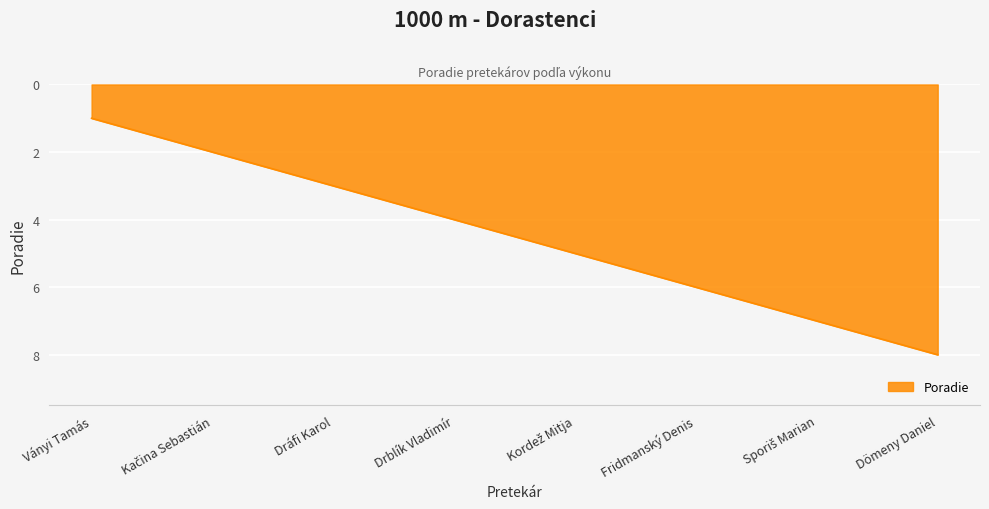

How many values are below 5?

4